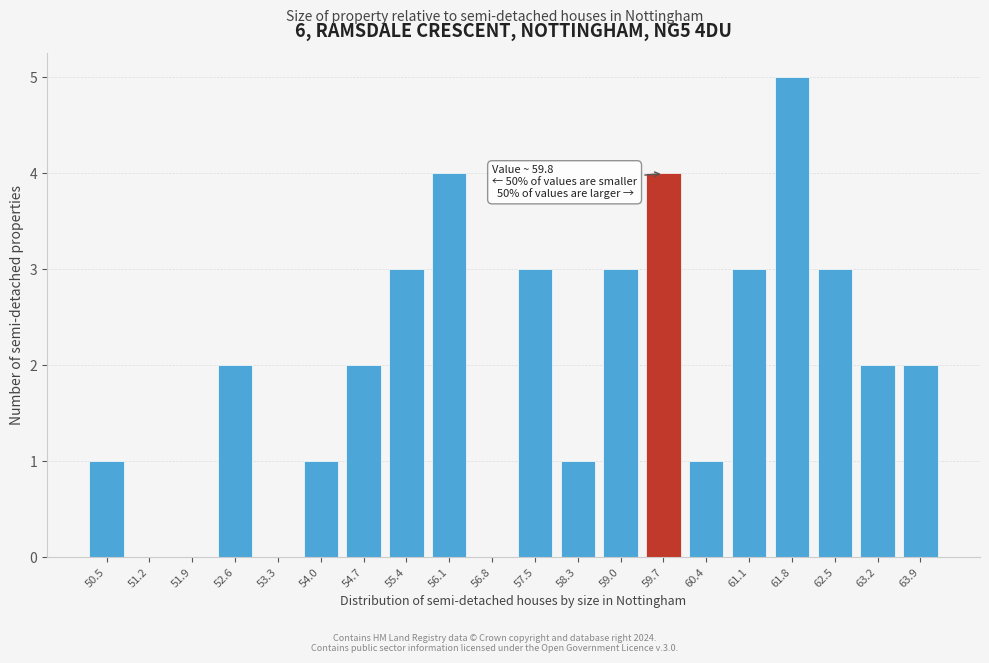

Reading right to left, what are all the values shown in this chart?

63.9=2	63.2=2	62.5=3	61.8=5	61.1=3	60.4=1	59.7=4	59.0=3	58.3=1	57.5=3	56.8=0	56.1=4	55.4=3	54.7=2	54.0=1	53.3=0	52.6=2	51.9=0	51.2=0	50.5=1